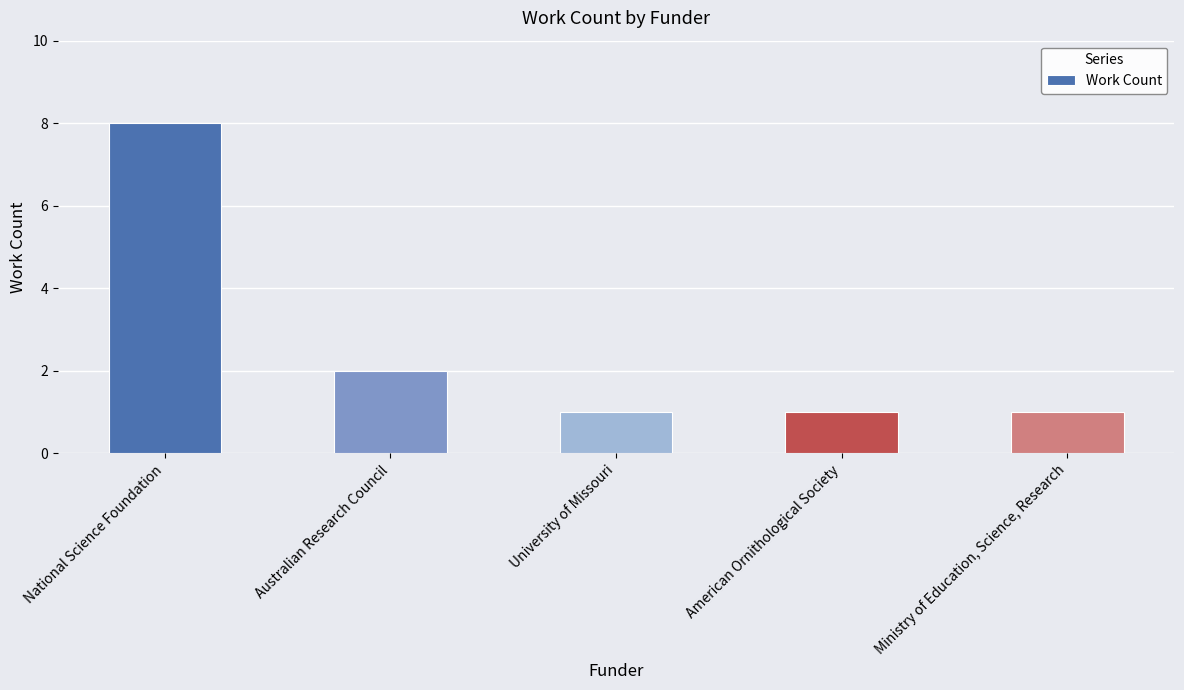

Where is the data nearest to the value 4?

Australian Research Council